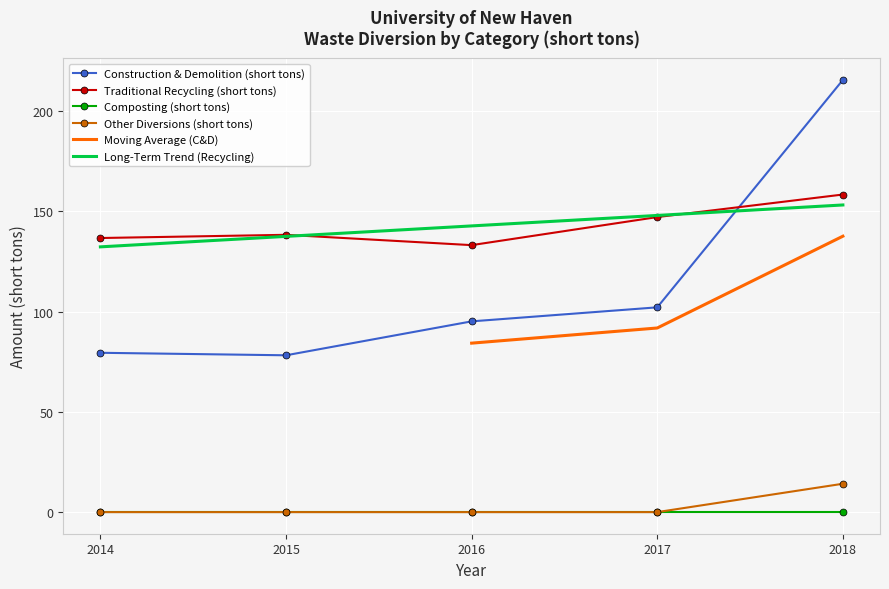

At which category is the sum across all series the highest?

2018